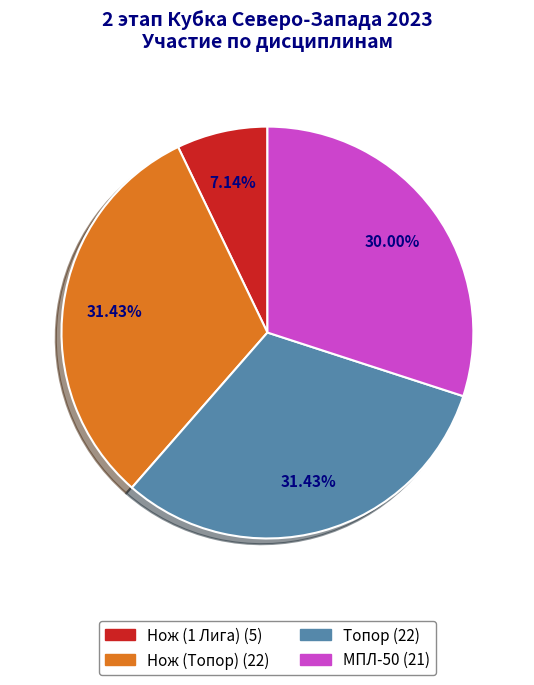

The Нож (Топор) slice represents 19% of the pie. True or false?

False